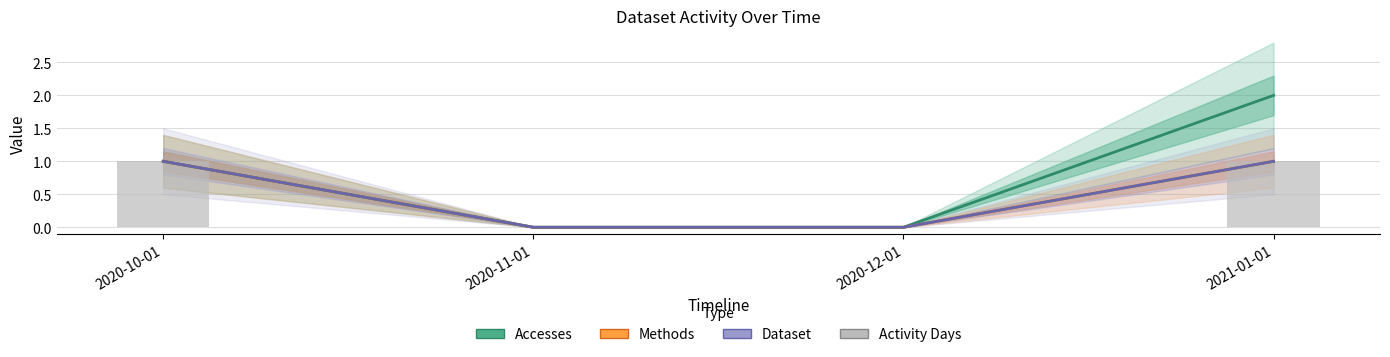

Between 2020-11-01 and 2021-01-01, which is larger?

2021-01-01